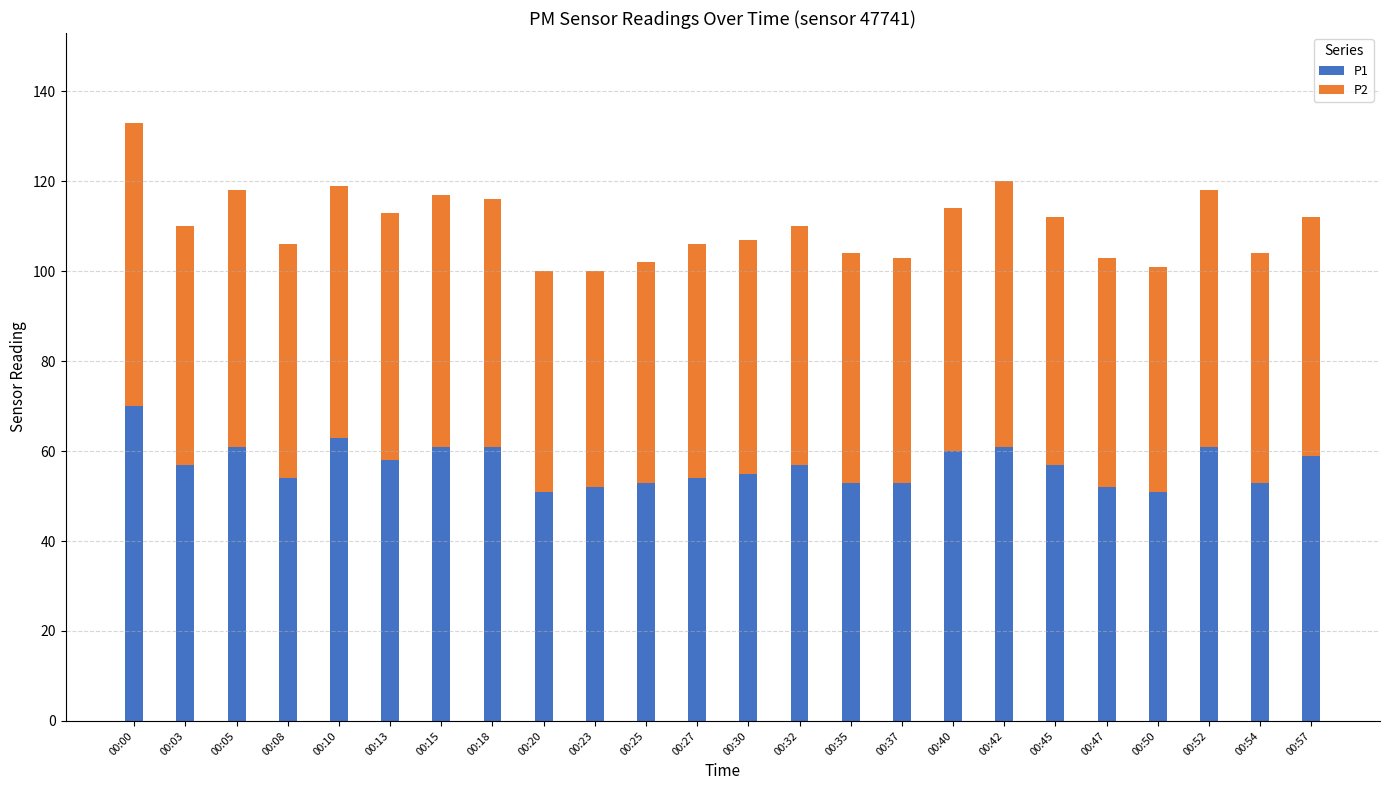

The P1 series shows 52 at 00:47. True or false?

True